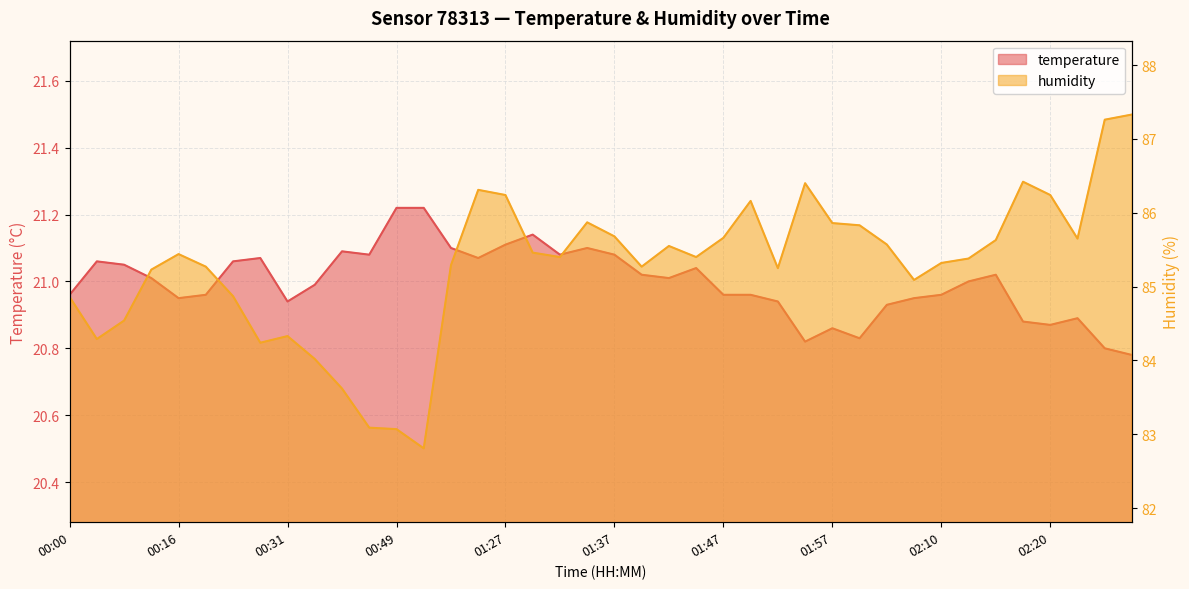

What is the difference between the highest and lowest values at 00:23?

63.8